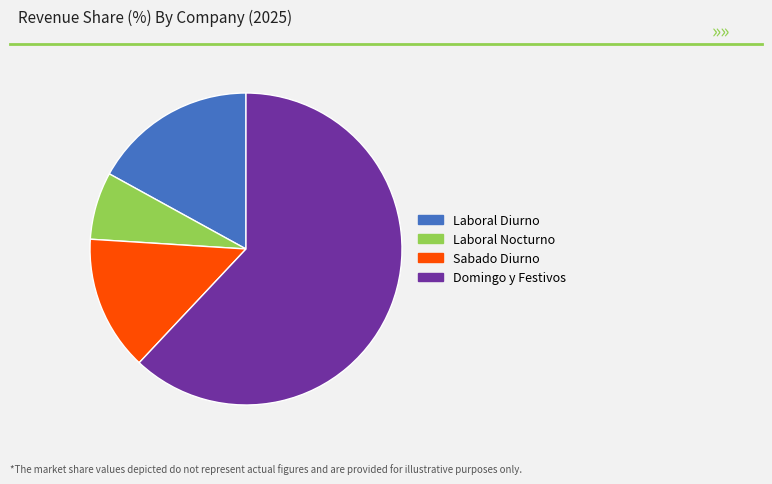

What is the smallest slice in the pie chart?

Laboral Nocturno